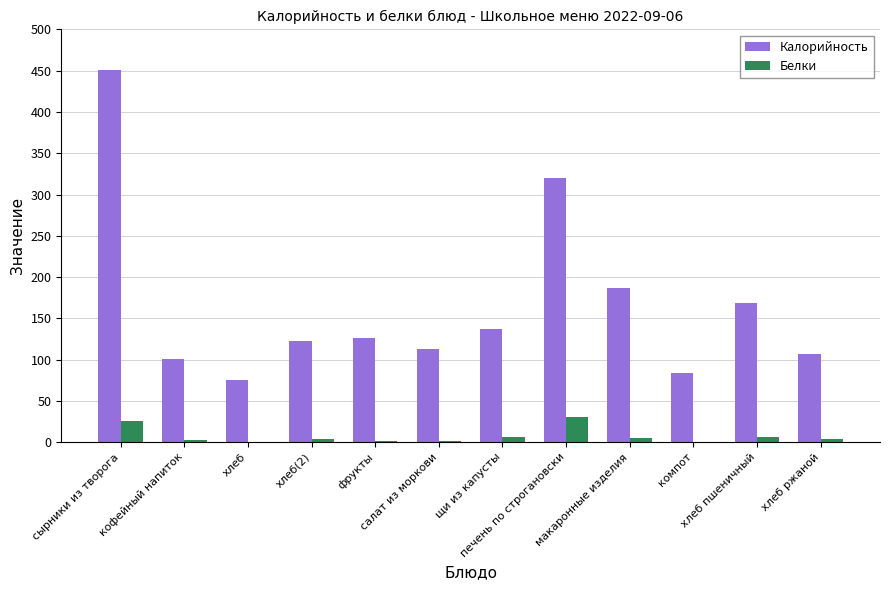

What is the total value across all series at хлеб пшеничный?

175